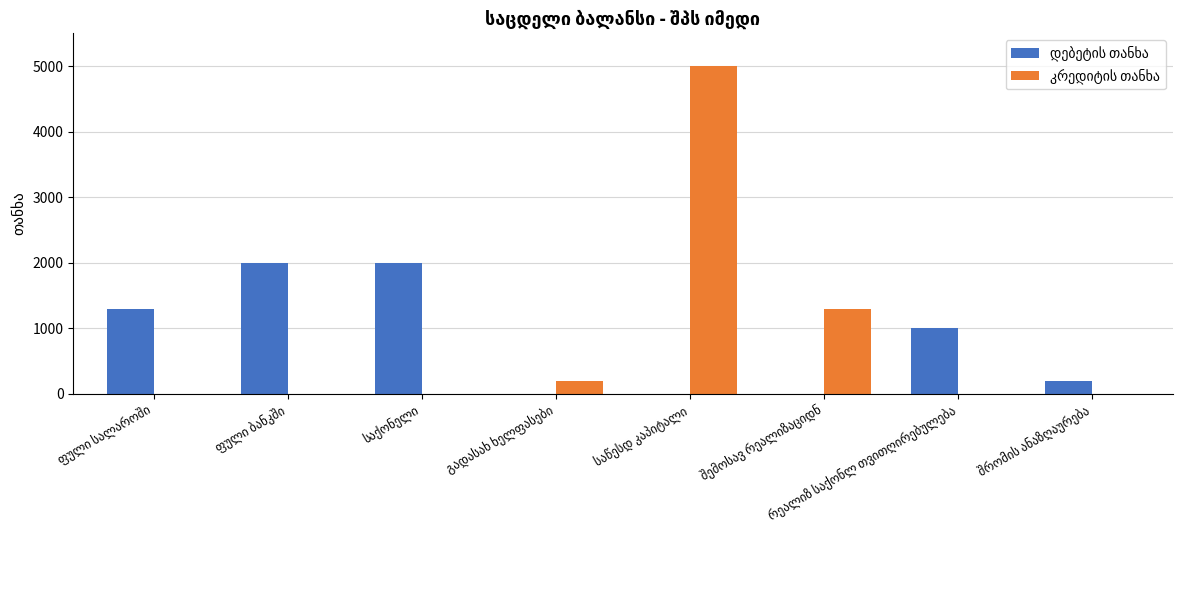

What is the maximum value shown in the chart?

5000